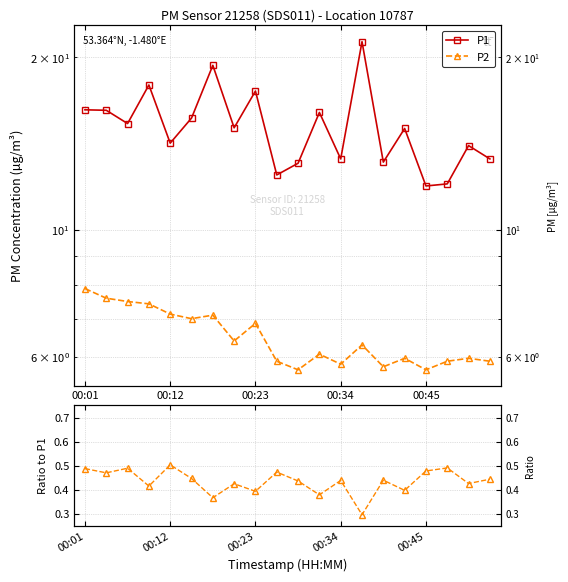

True or false: P1 and P2 cross at least once.

False